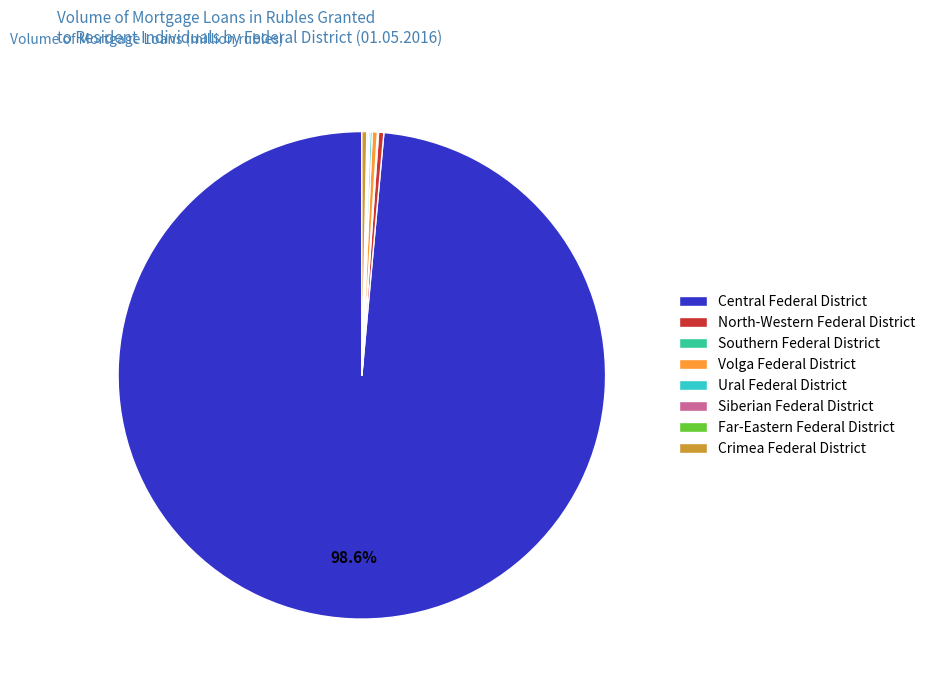

What is the largest slice in the pie chart?

Central Federal District